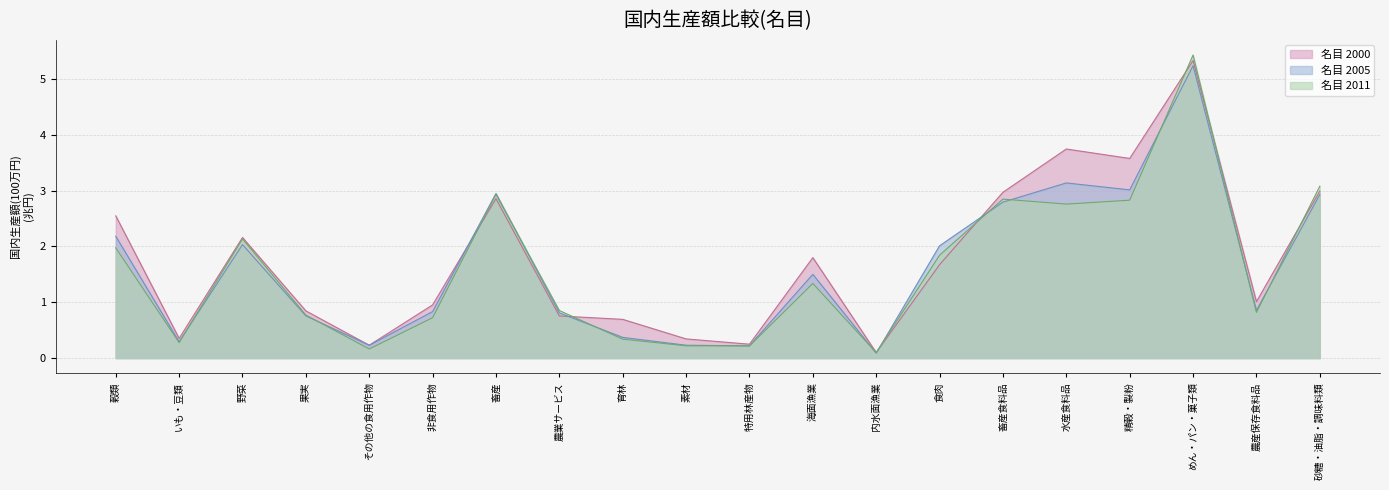

The 名目 2000 series shows 0.3 at 素材. True or false?

True